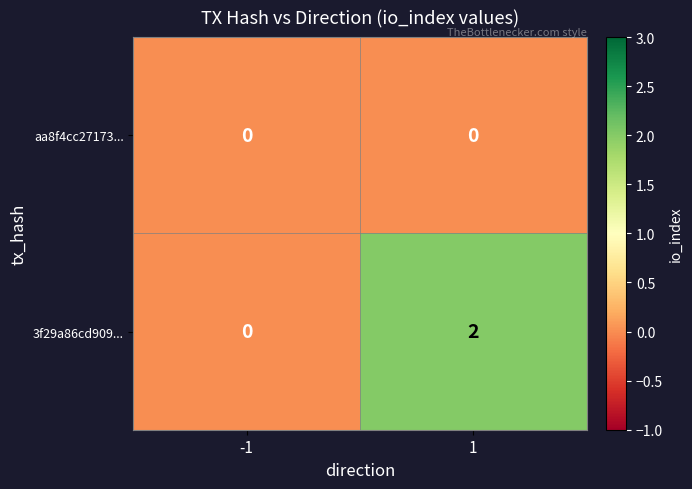

The value of 3f29a86cd909... at -1 is -1. True or false?

False